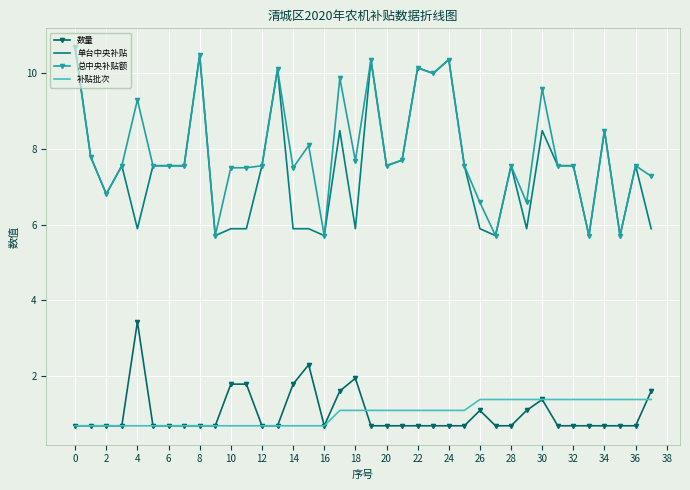

Which series has the largest total across all categories?

总中央补贴额